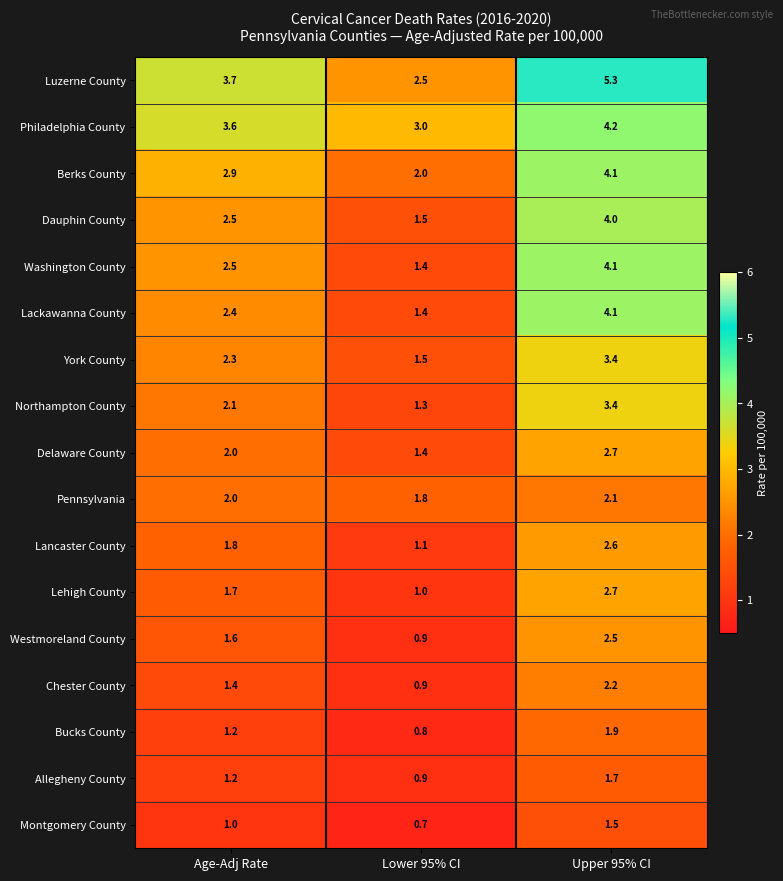

What is the greatest value displayed?

5.3